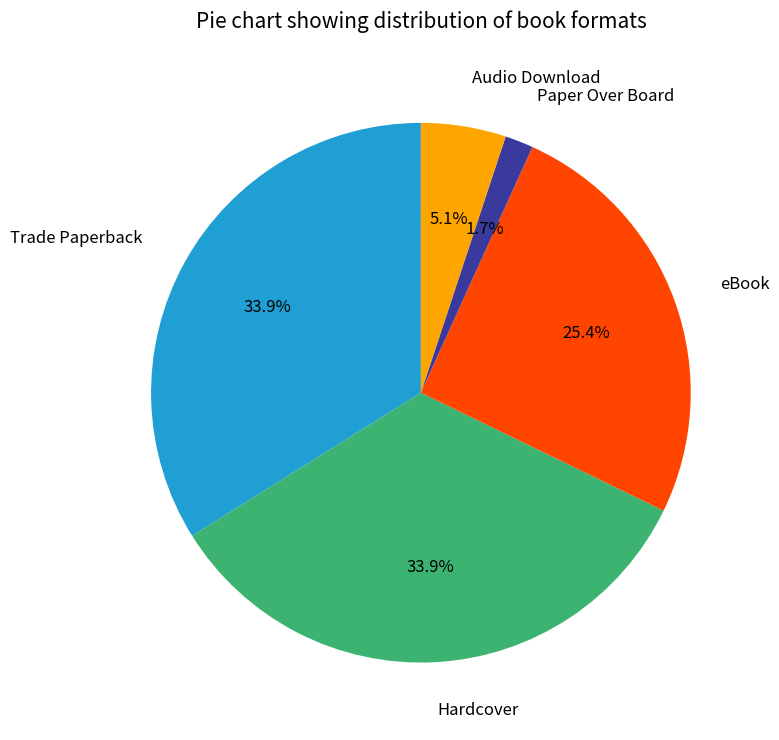

To the nearest percent, what portion does Trade Paperback represent?

34%